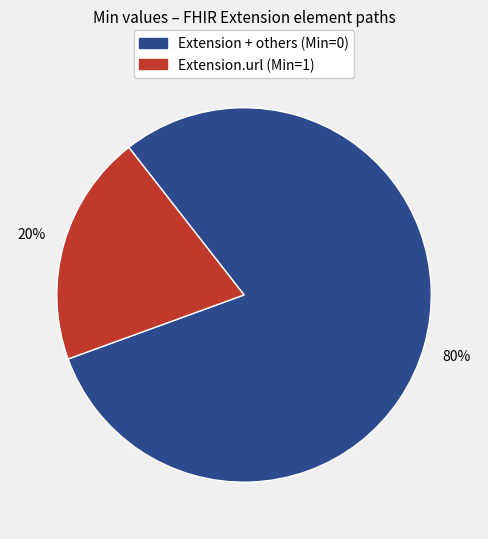

Does any single category account for the majority?

Yes